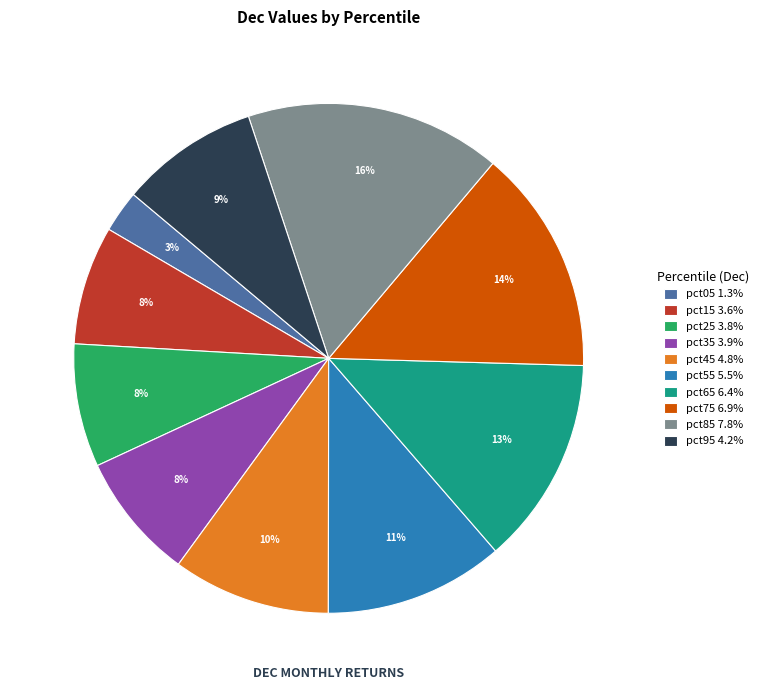

Does pct05 account for over 50% of the chart?

No